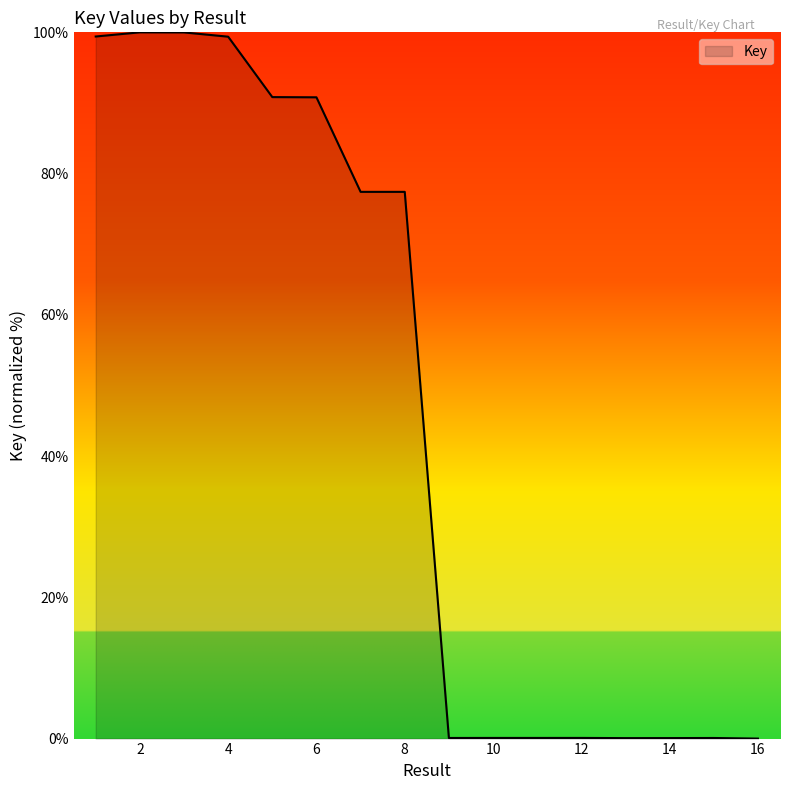

What is the maximum value shown in the chart?

100.0